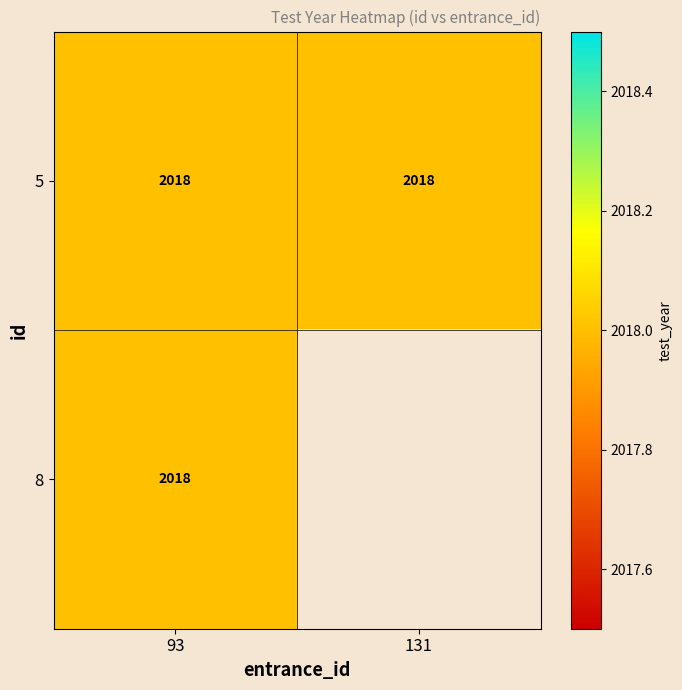

Reading left to right, extract all data points from this chart.

5: 93=2018	131=2018
8: 93=2018	131=0